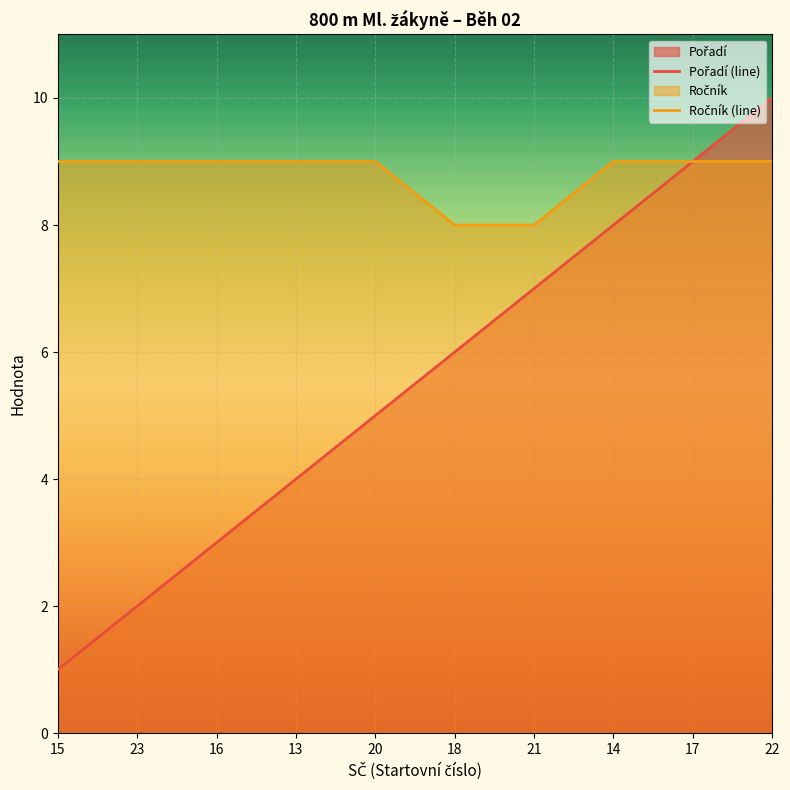

What is the label of the 8th point from the right?

16